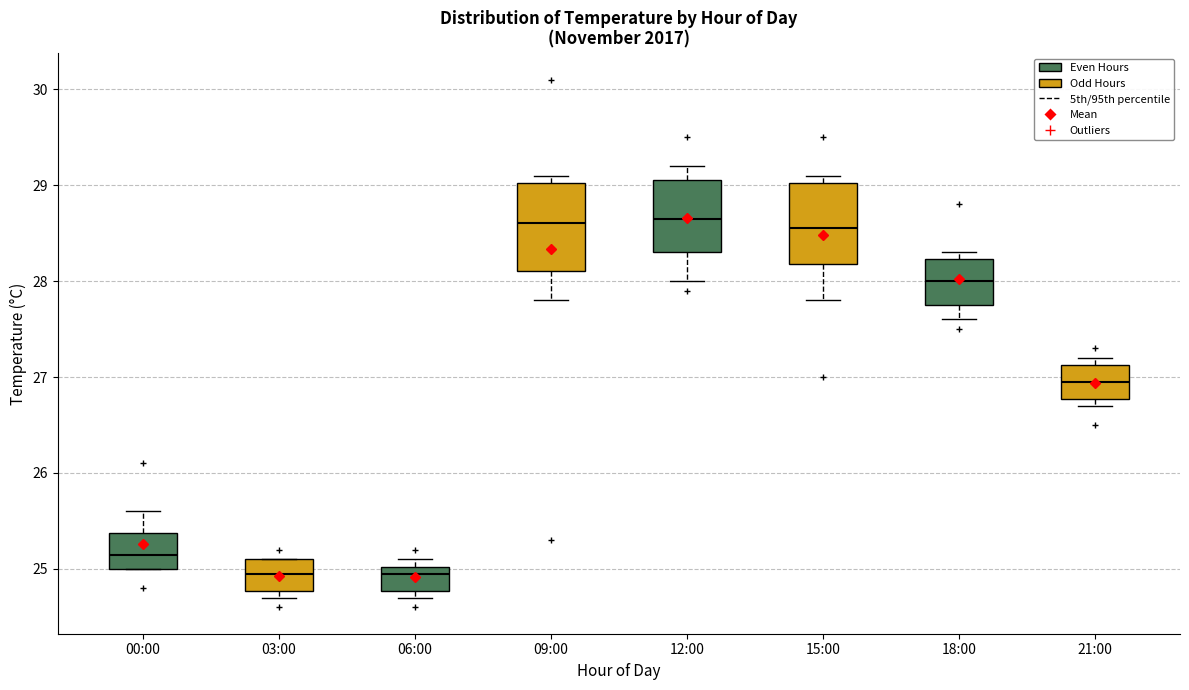

Where does the median line of the box for 18:00 sit on the y-axis? The values are not printed on the chart, so give them approximately, as read against the axis.

28.0